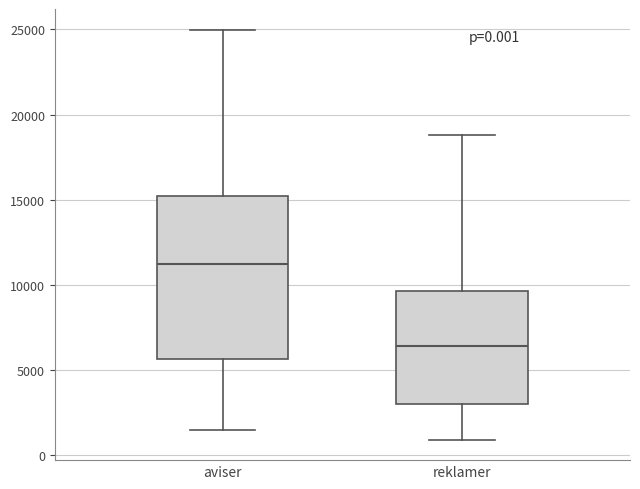

Which box has the lowest median line?

reklamer